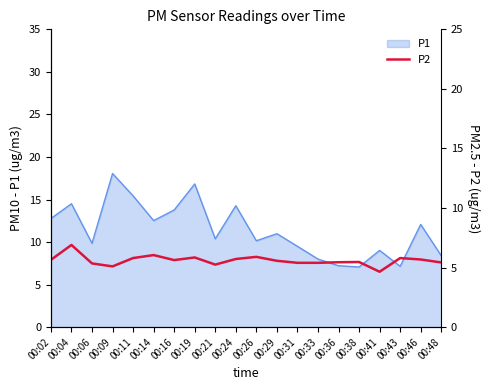

How many lines are shown in the chart?

1